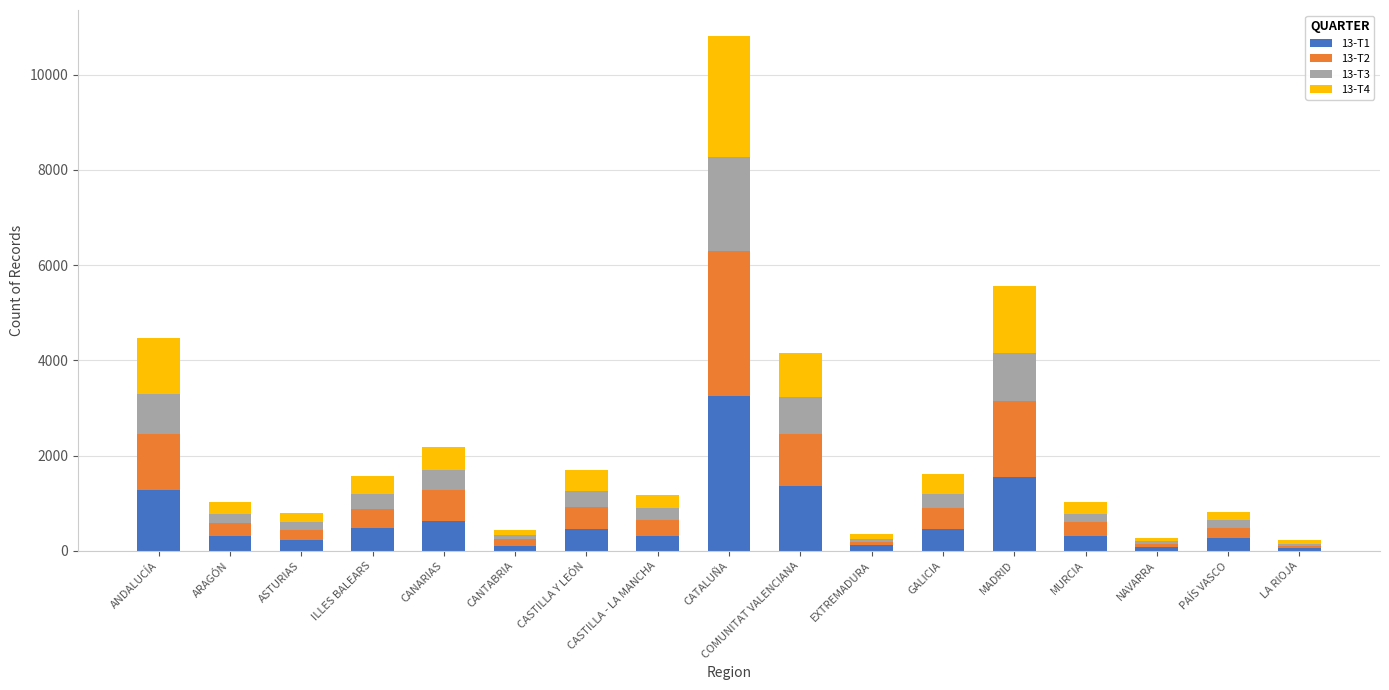

At which label does 13-T1 reach its peak?

CATALUÑA